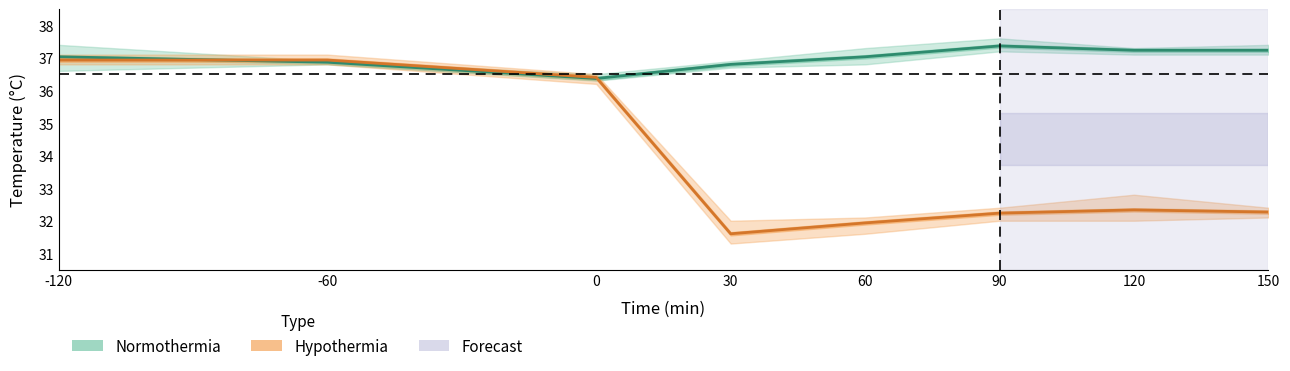

Which series changed the most between -60 and 0?

Hypothermia mean